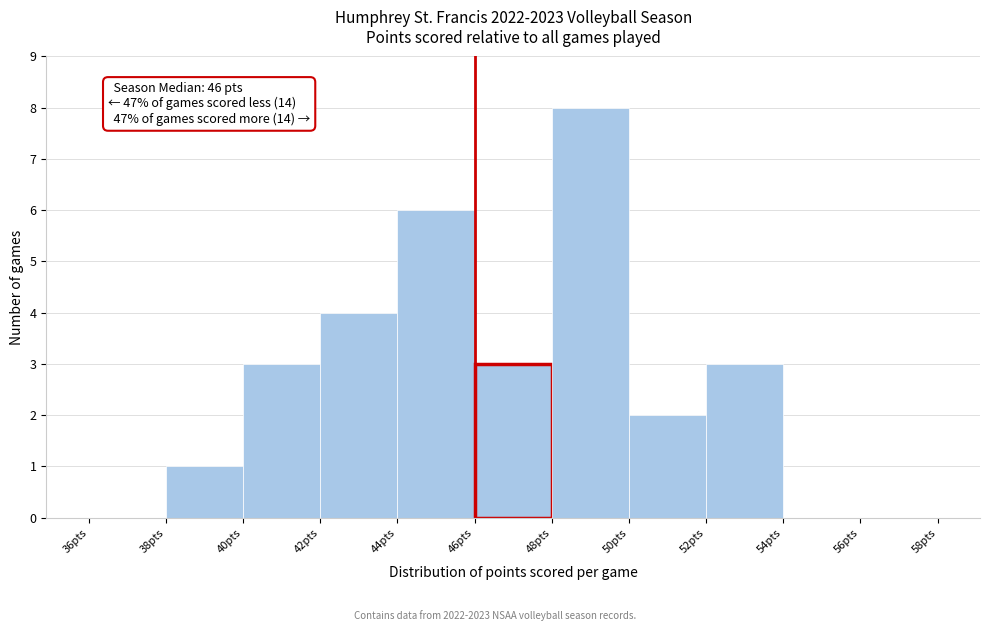

Which range on the x-axis has the tallest bar?

48 to 50